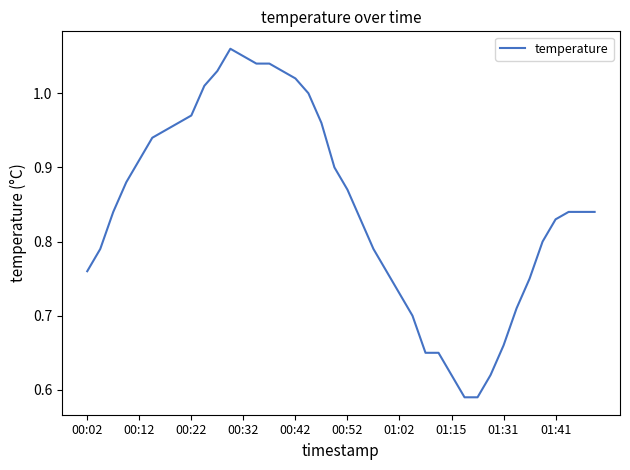

How many lines are shown in the chart?

1